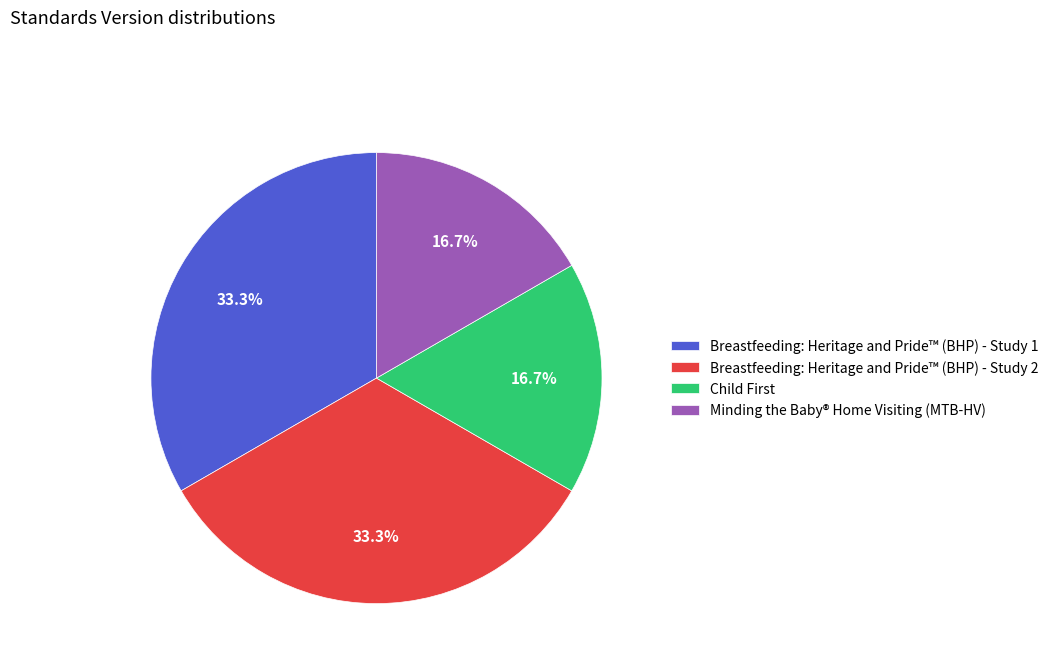

How many segments does this pie chart have?

4